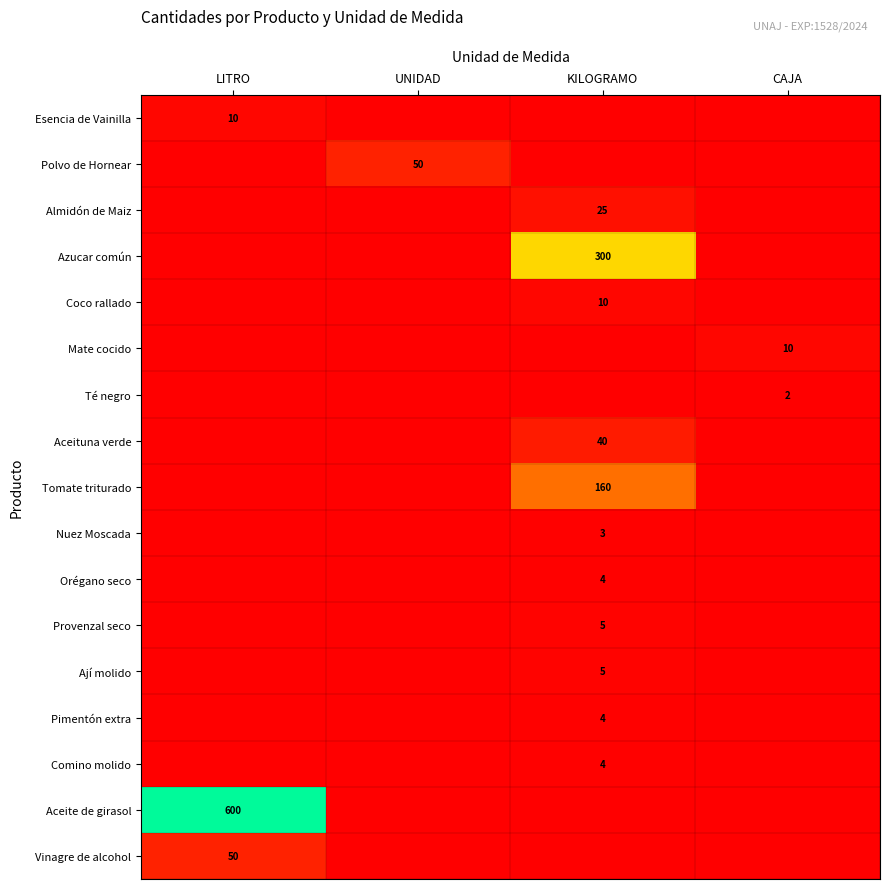

Is it true that Té negro equals 1 at CAJA?

False